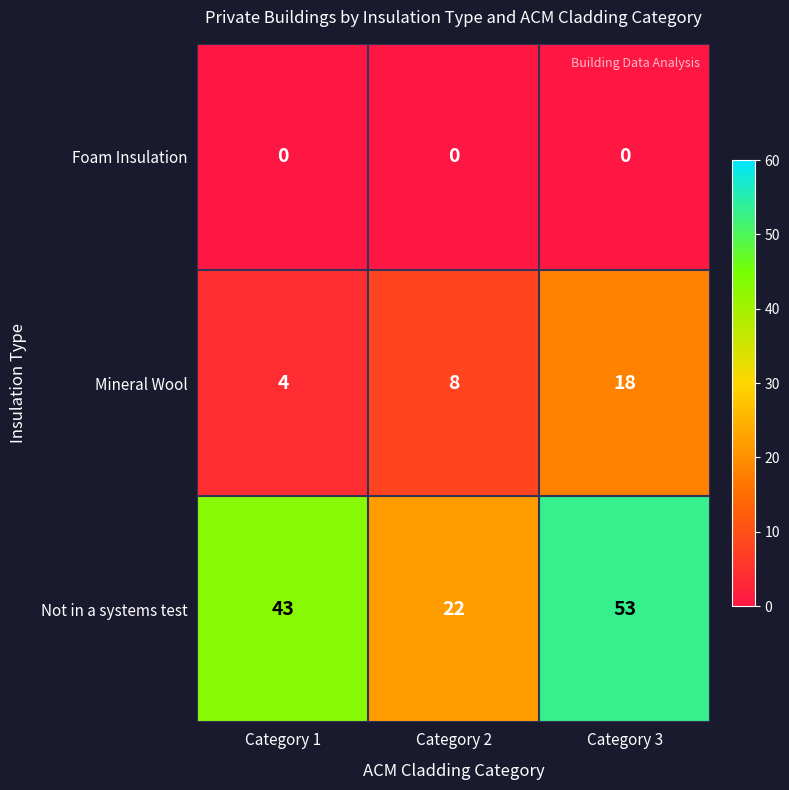

Which series has the largest range (max minus min)?

Not in a systems test